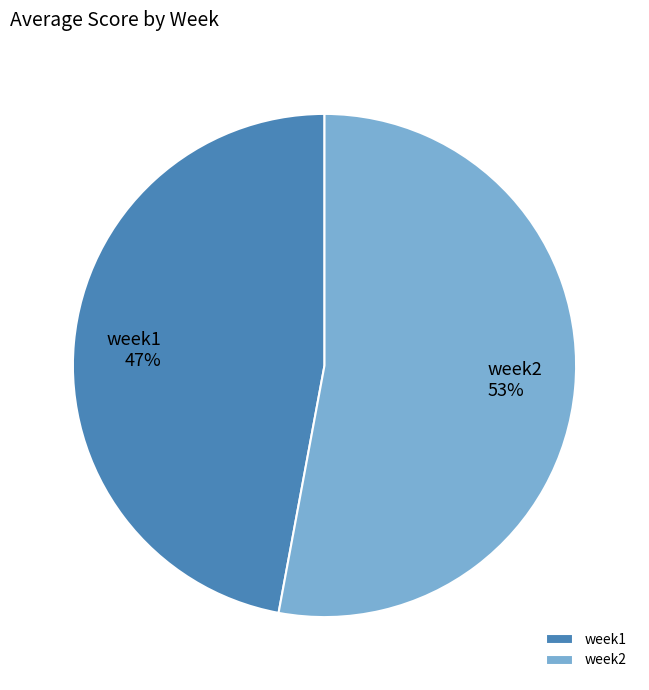

Which slice is the largest?

week2